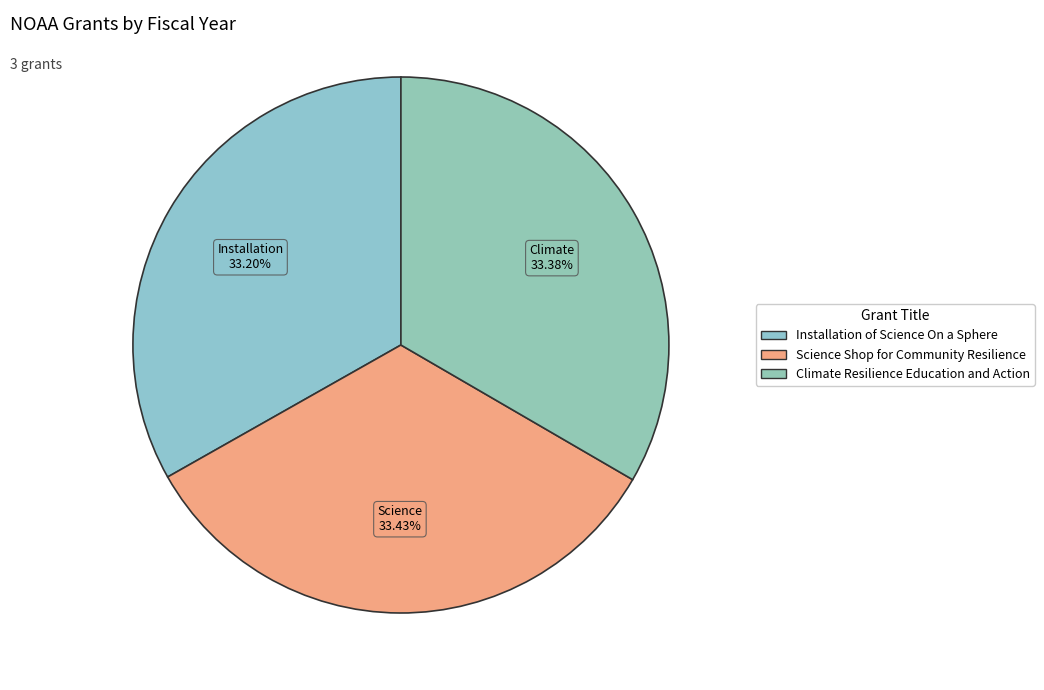

Do Science Shop for Community Resilience and Climate Resilience Education and Action together represent more than half of the pie?

Yes